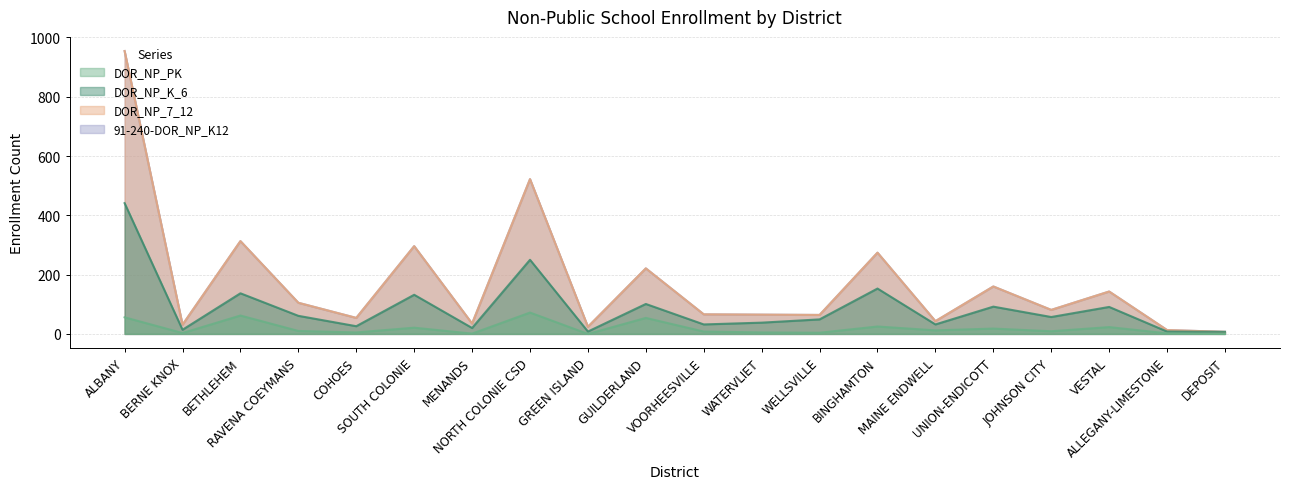

True or false: DOR_NP_7_12 and DOR_NP_K_6 intersect in this chart.

False